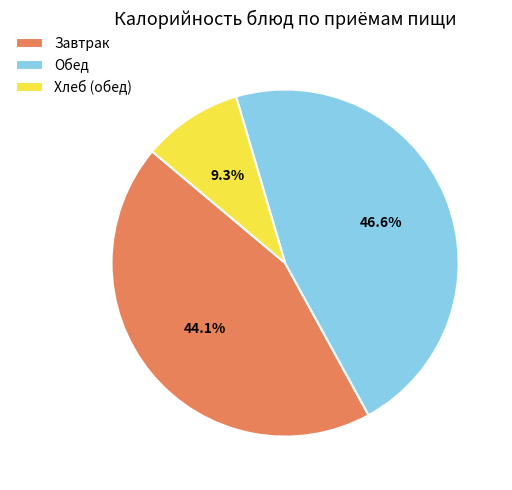

Which category has the smallest portion of the pie?

Хлеб (обед)